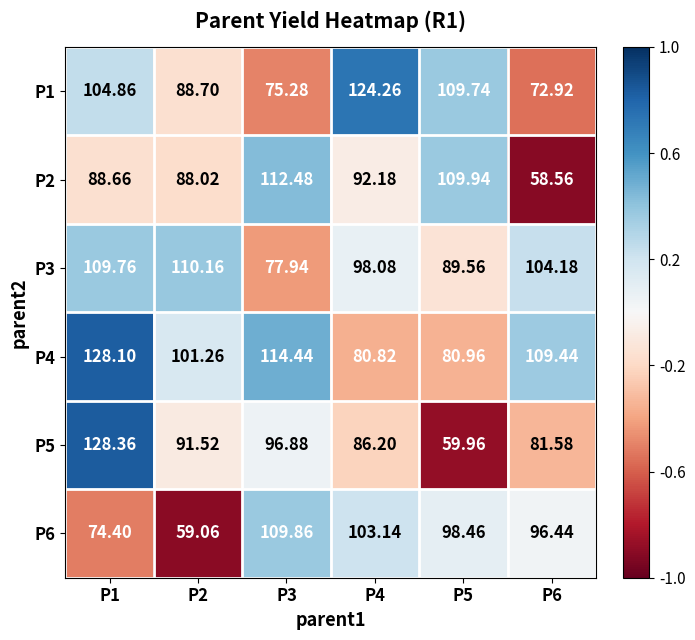

Which series changed the most between P1 and P6?

P5